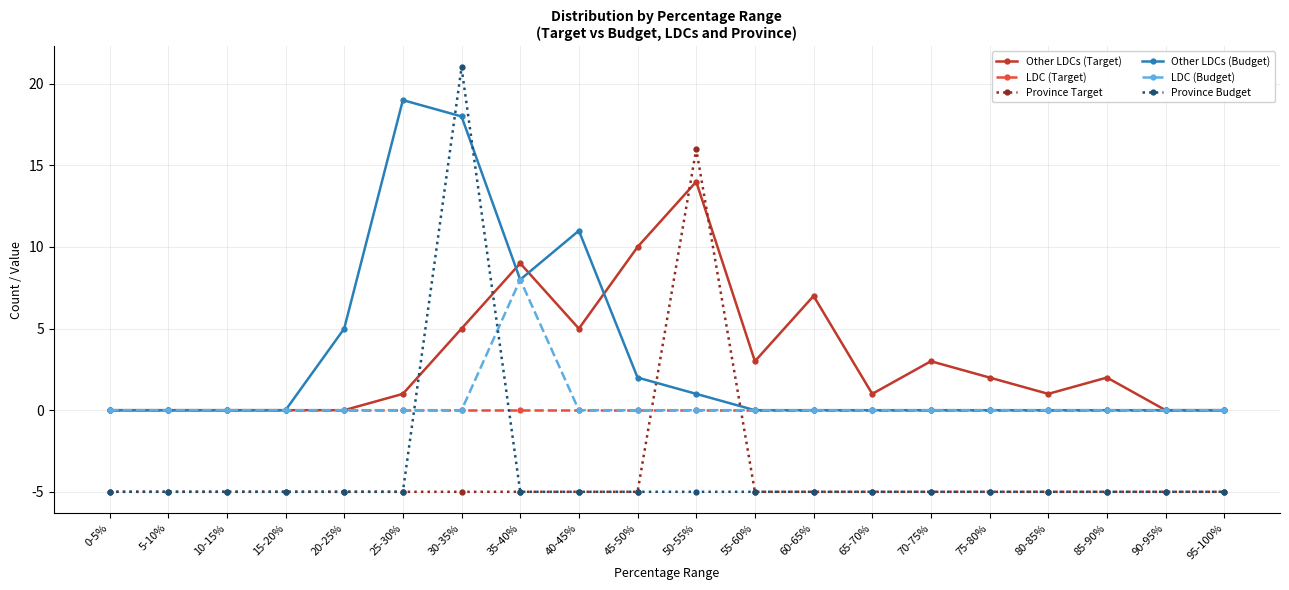

At which category is the sum across all series the highest?

30-35%